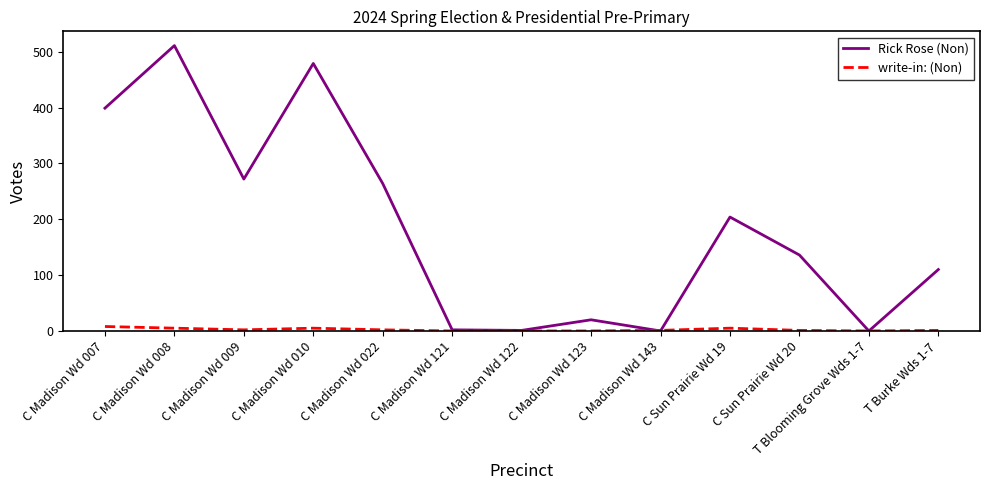

Where is Rick Rose (Non) nearest to the value 255?

C Madison Wd 022